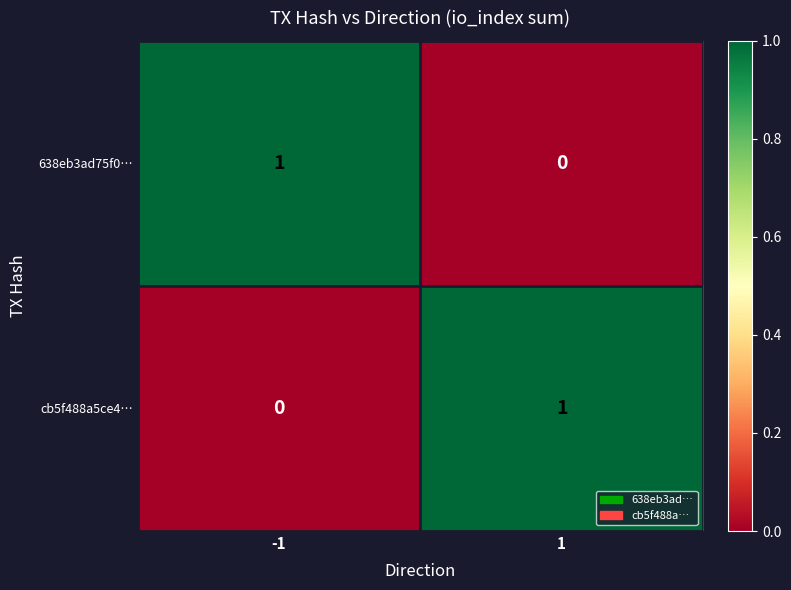

At -1, list the series in order from largest to smallest.

638eb3ad75f0…, cb5f488a5ce4…